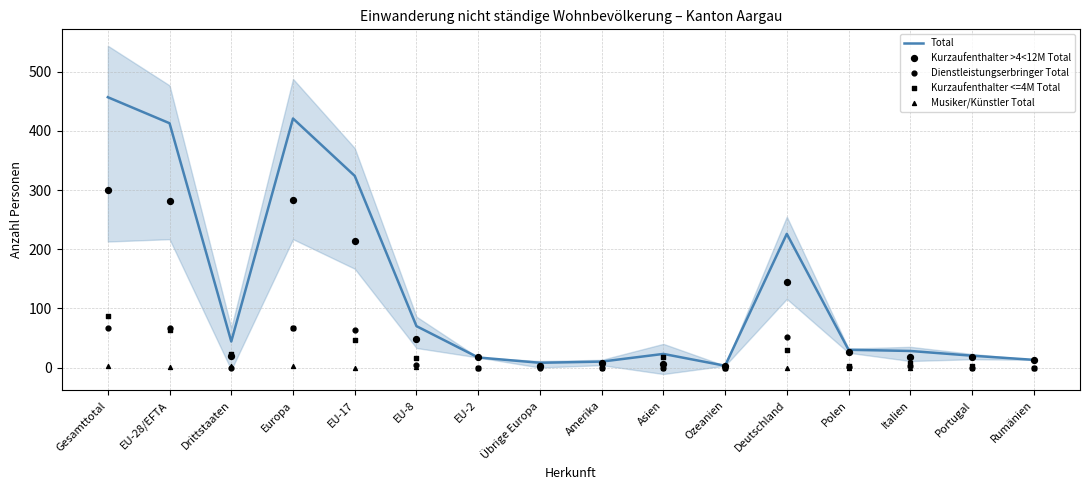

Which series has the largest total across all categories?

Total